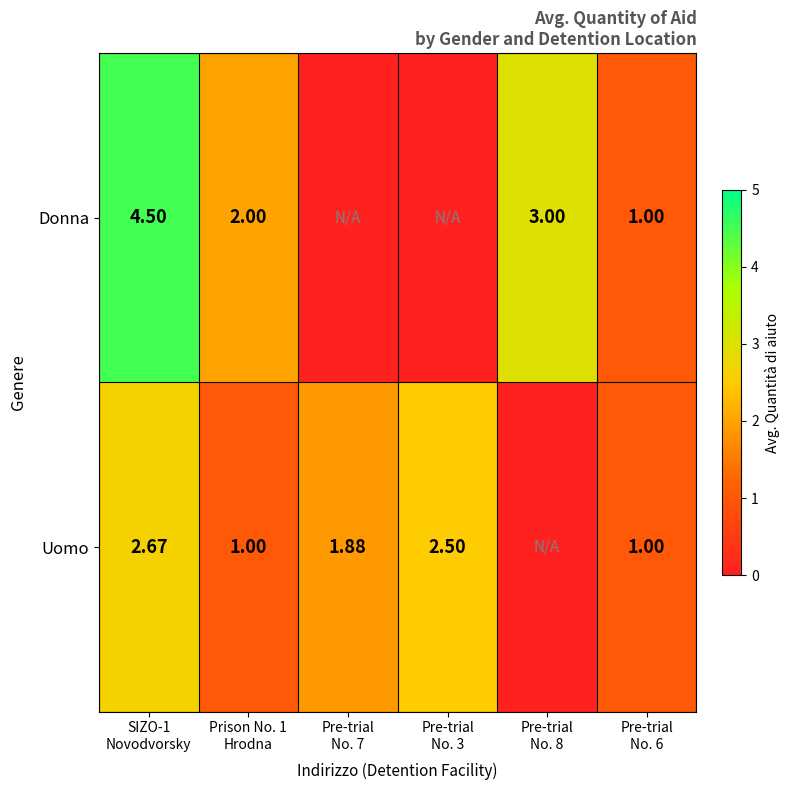

How many values in the Donna series are below 2?

3